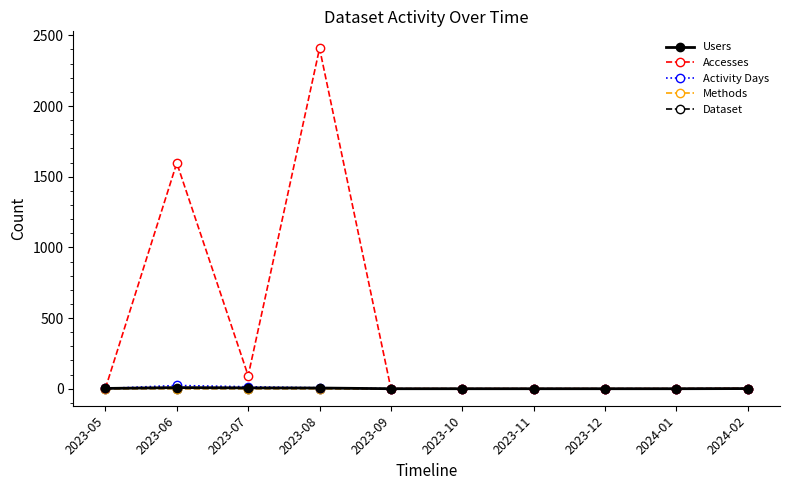

What position from the right is 2023-12?

3